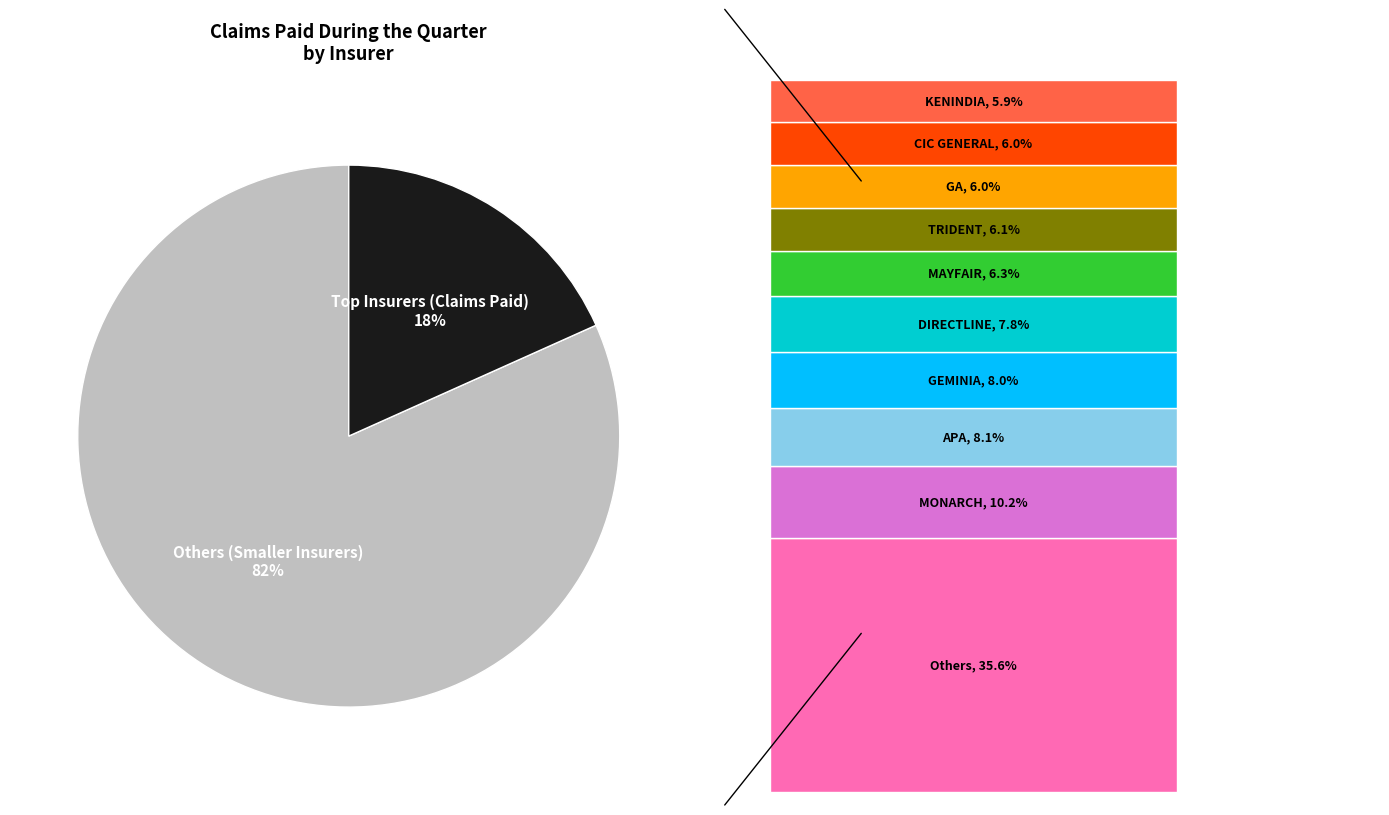

Is there a majority slice in this chart?

Yes